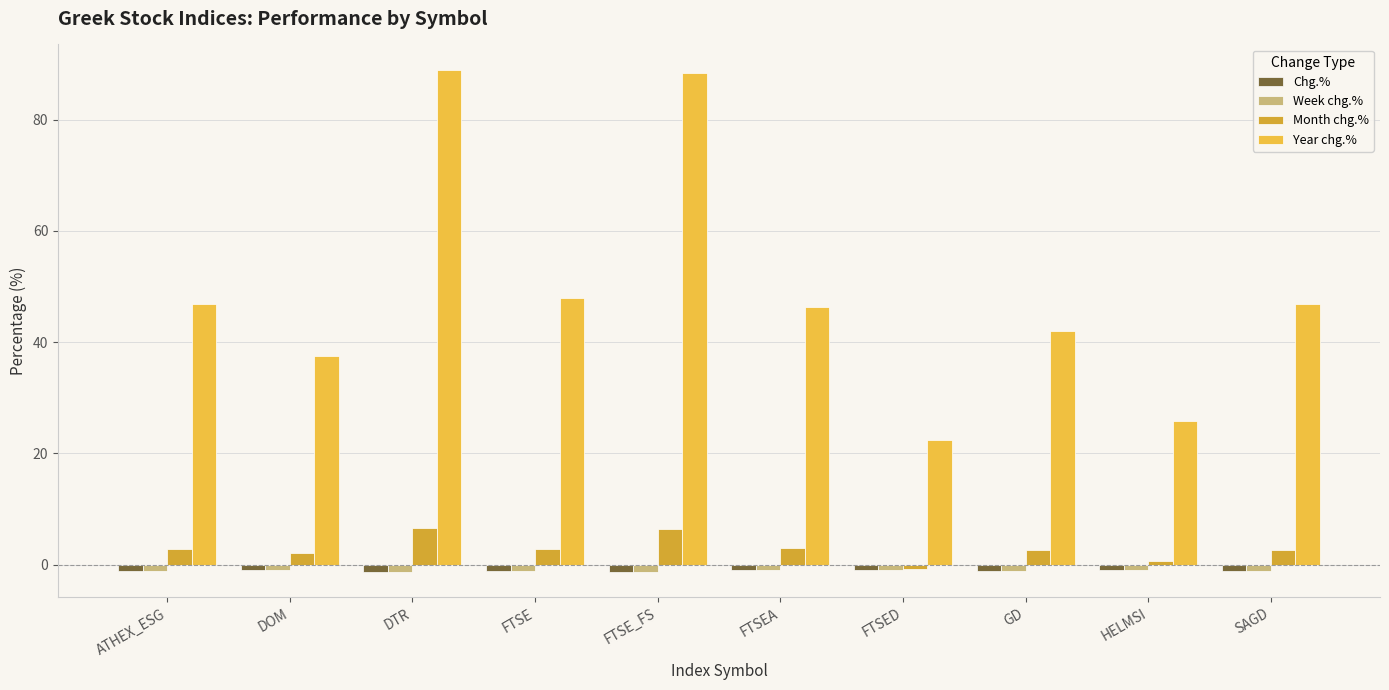

The Week chg.% series shows -1.1 at SAGD. True or false?

True